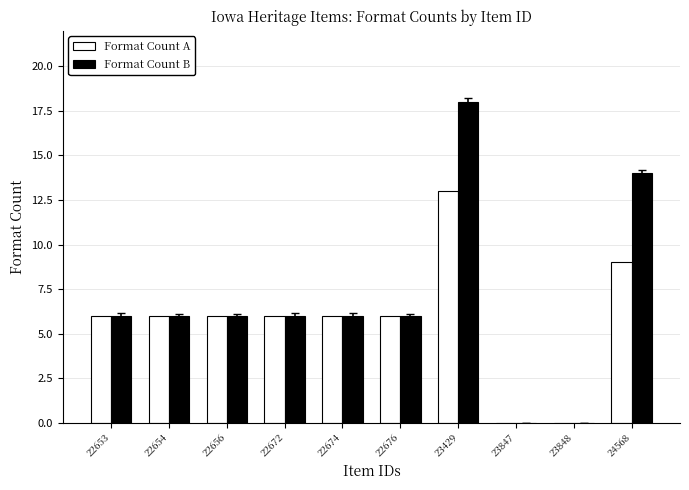

What is the sum of all Format Count B values?

68